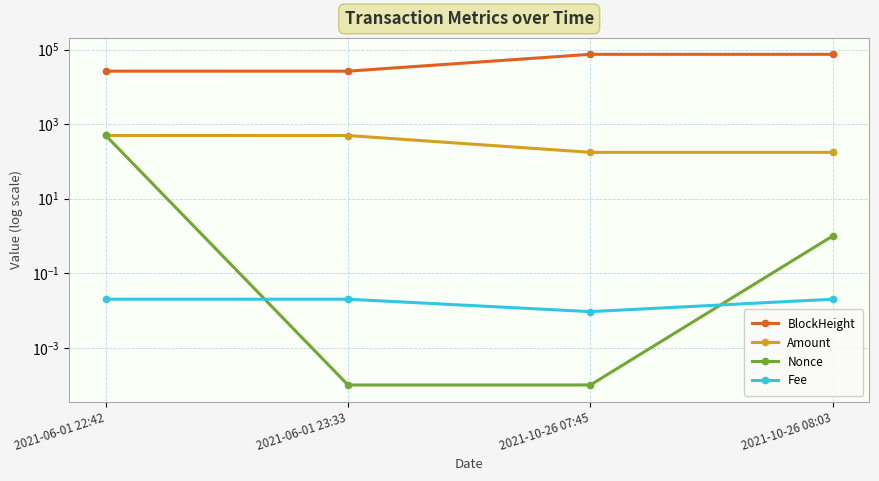

True or false: Amount and BlockHeight intersect in this chart.

False